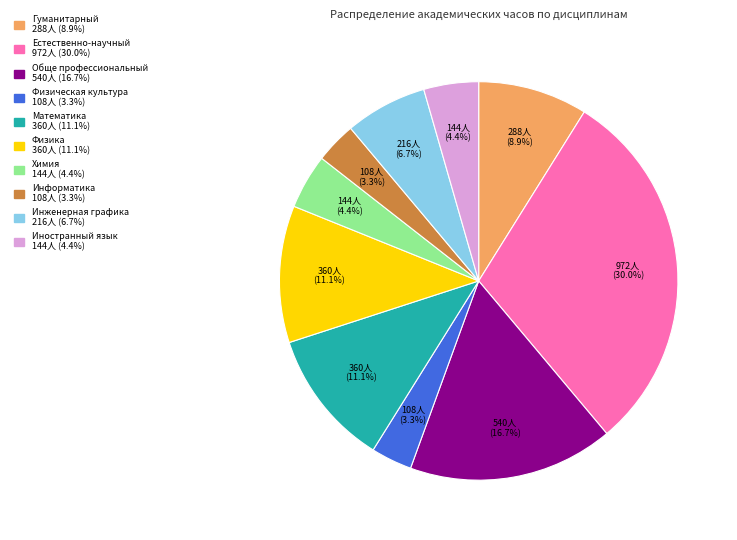

How many segments does this pie chart have?

10